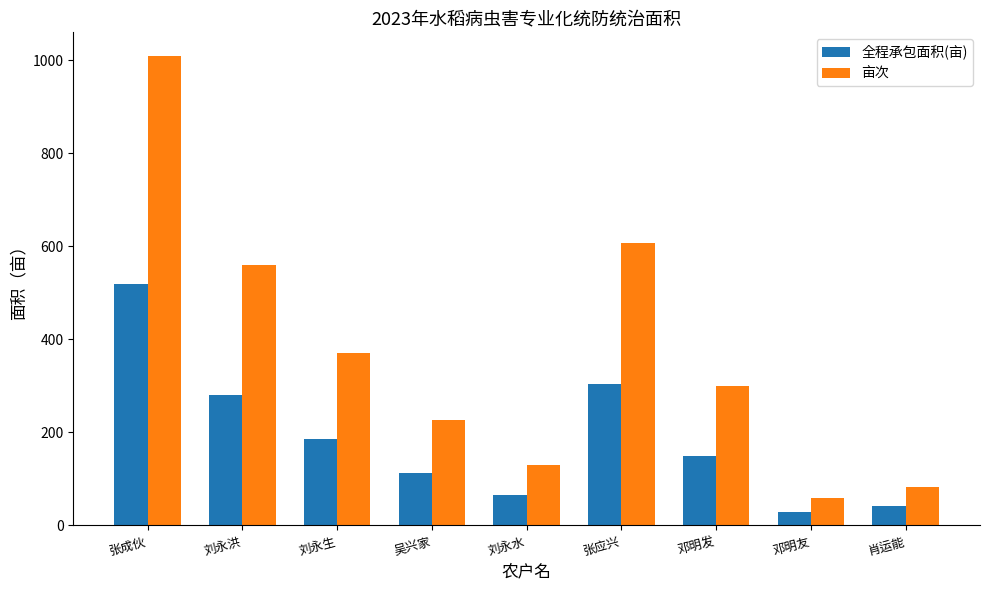

Where does the 亩次 series first go above 300?

张成伙